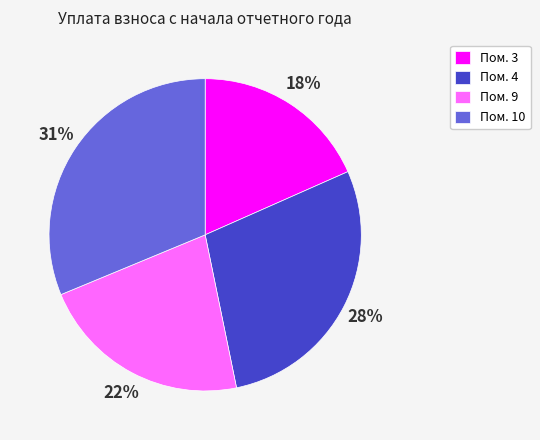

Do Пом. 9 and Пом. 4 together represent more than half of the pie?

Yes